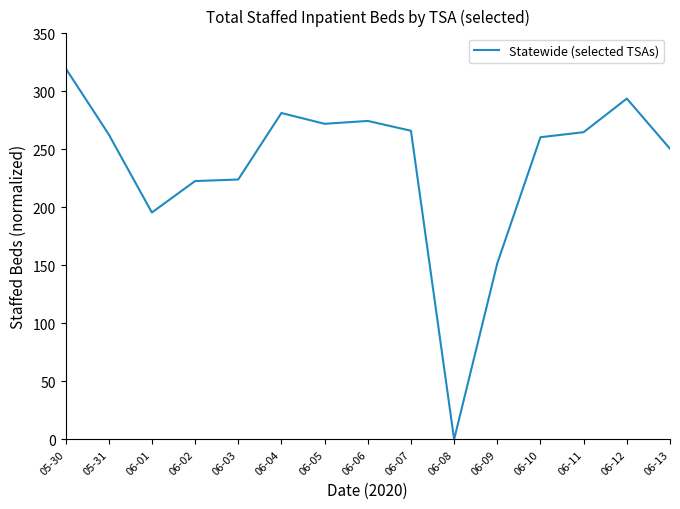

What is the difference between the values at 06-08 and 06-13?

250.5